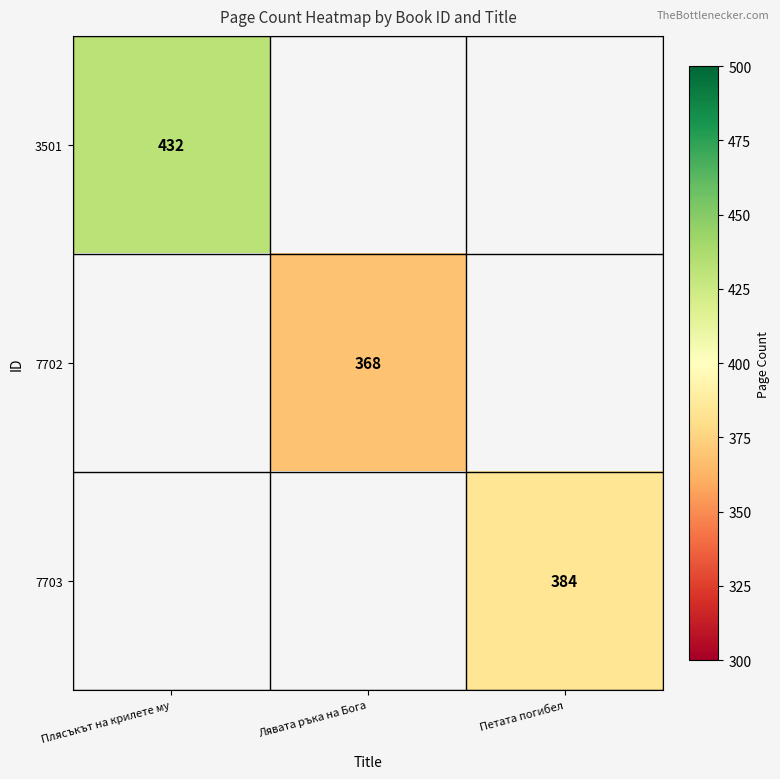

Which has a higher value, Лявата ръка на Бога or Плясъкът на крилете му?

Плясъкът на крилете му